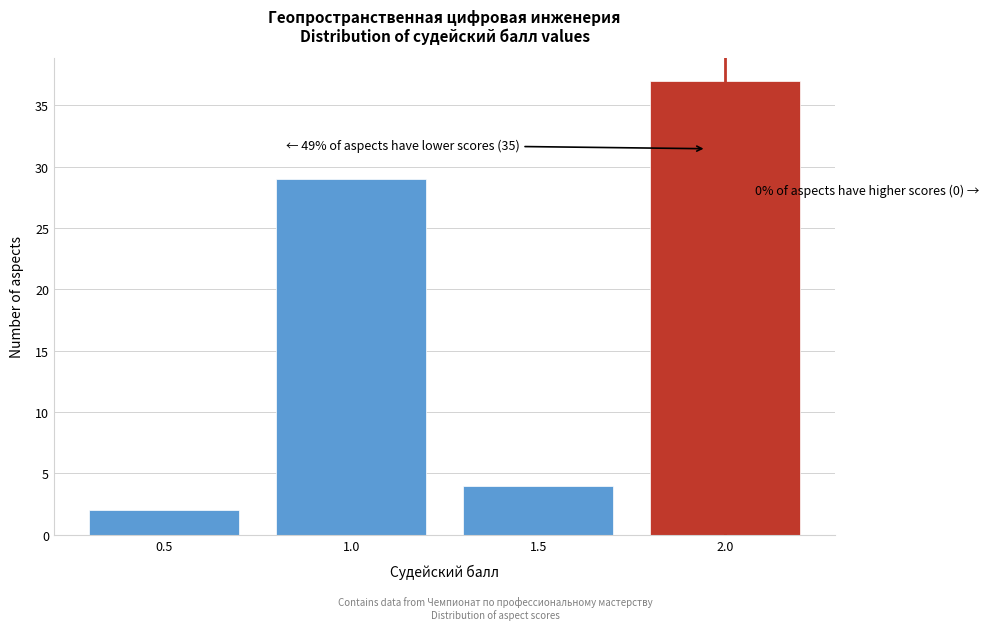

Over which range of the x-axis is the bar tallest?

1.75 to 2.25